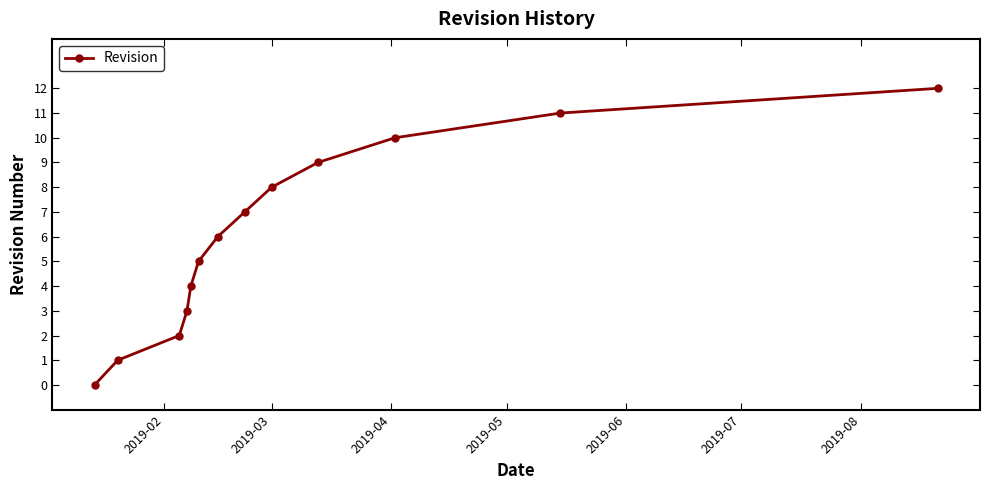

What is the maximum value shown in the chart?

12